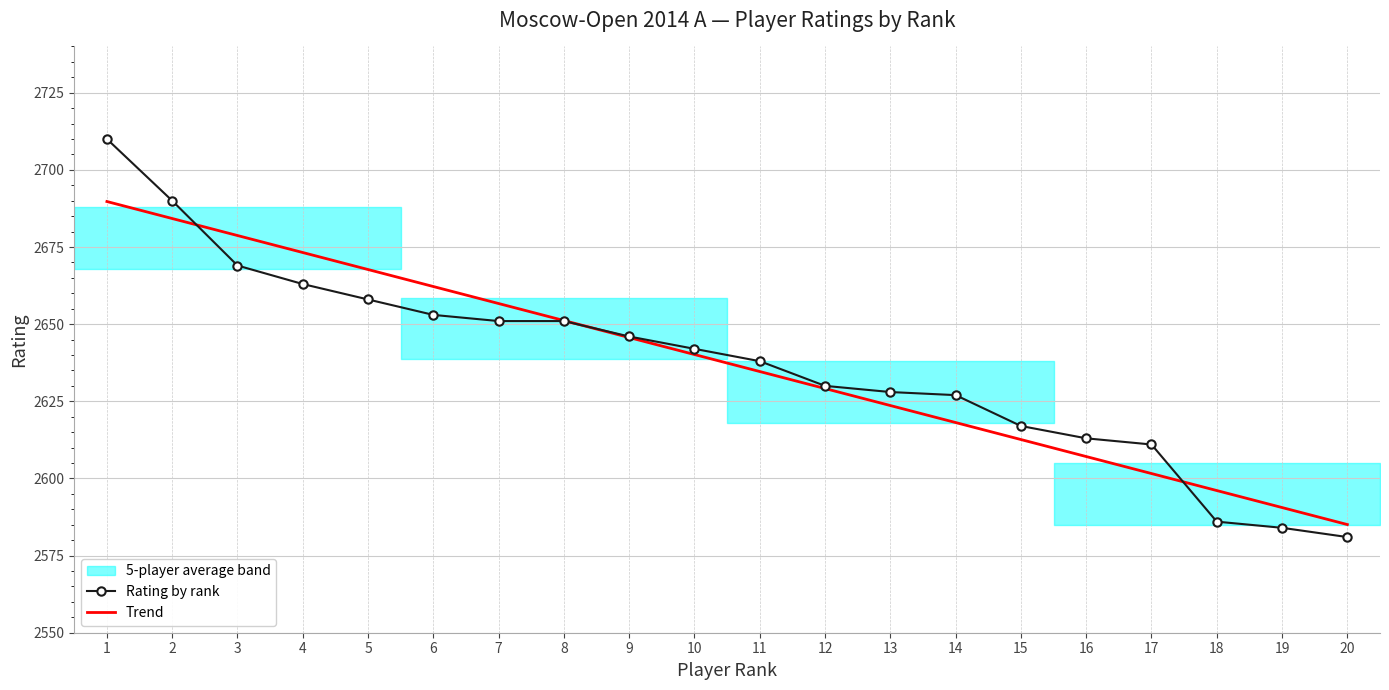

At which label does Trend reach its minimum?

20